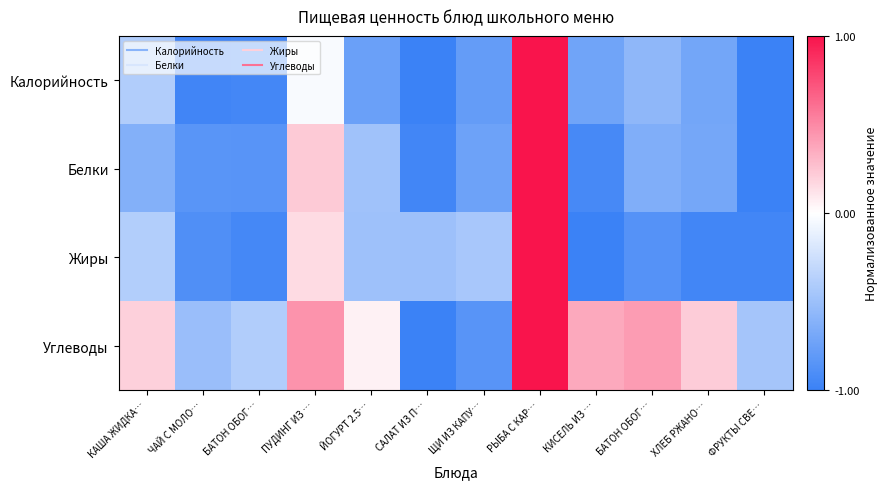

What is the spread (max minus min) of values at ХЛЕБ РЖАНО…?

1.2